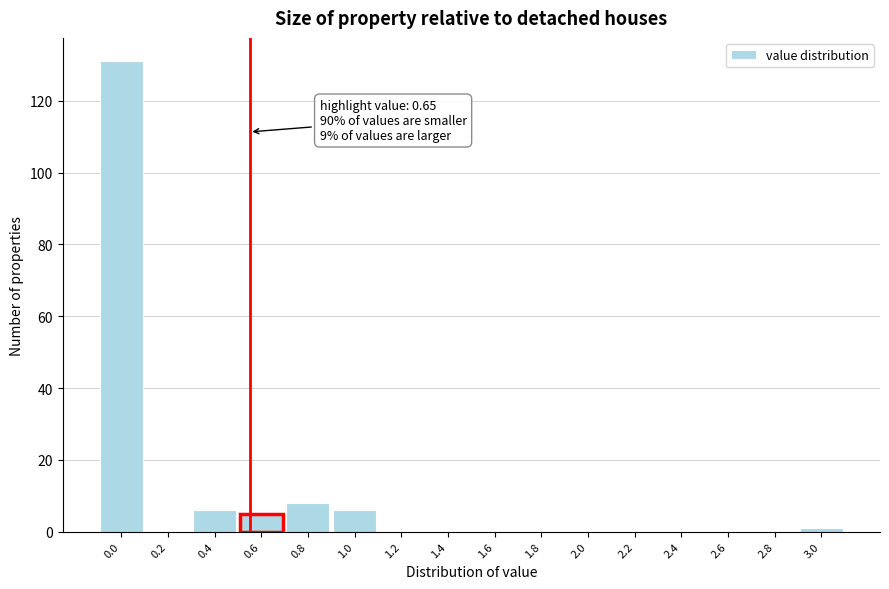

Reading right to left, what are all the values shown in this chart?

3.0=1	2.8=0	2.6=0	2.4=0	2.2=0	2.0=0	1.8=0	1.6=0	1.4=0	1.2=0	1.0=6	0.8=8	0.6=5	0.4=6	0.2=0	0.0=131